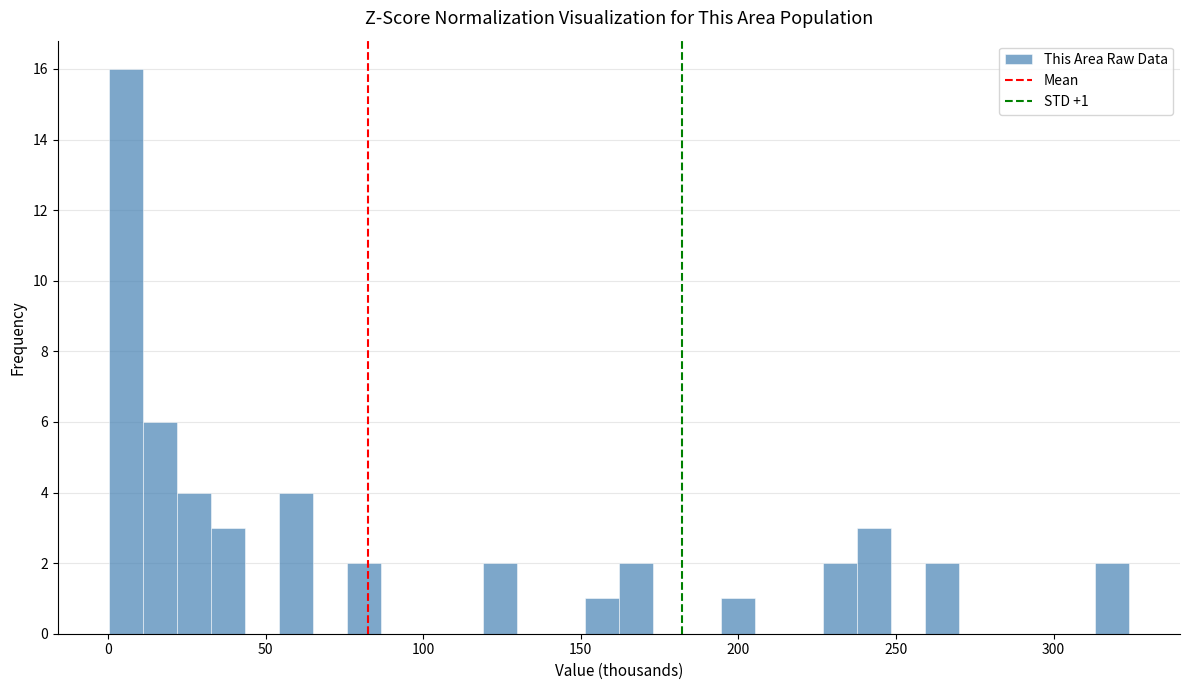

Read against the x-axis, roughly where is the centre of the tallest bar?

5